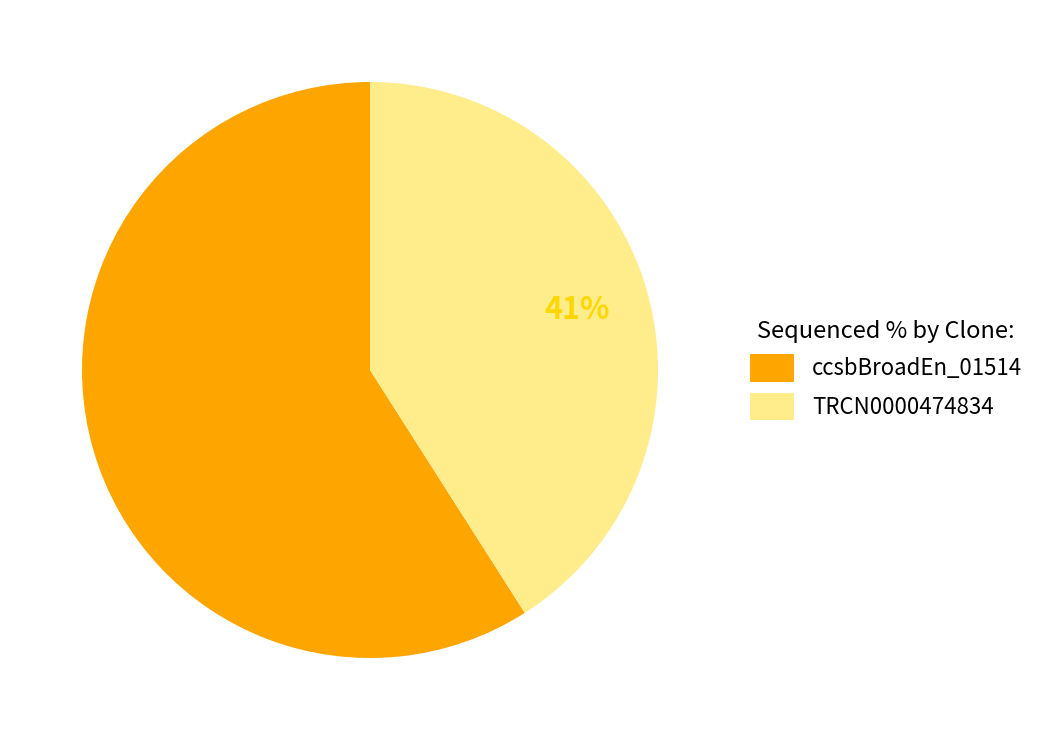

True or false: ccsbBroadEn_01514 accounts for 59% of the total.

True